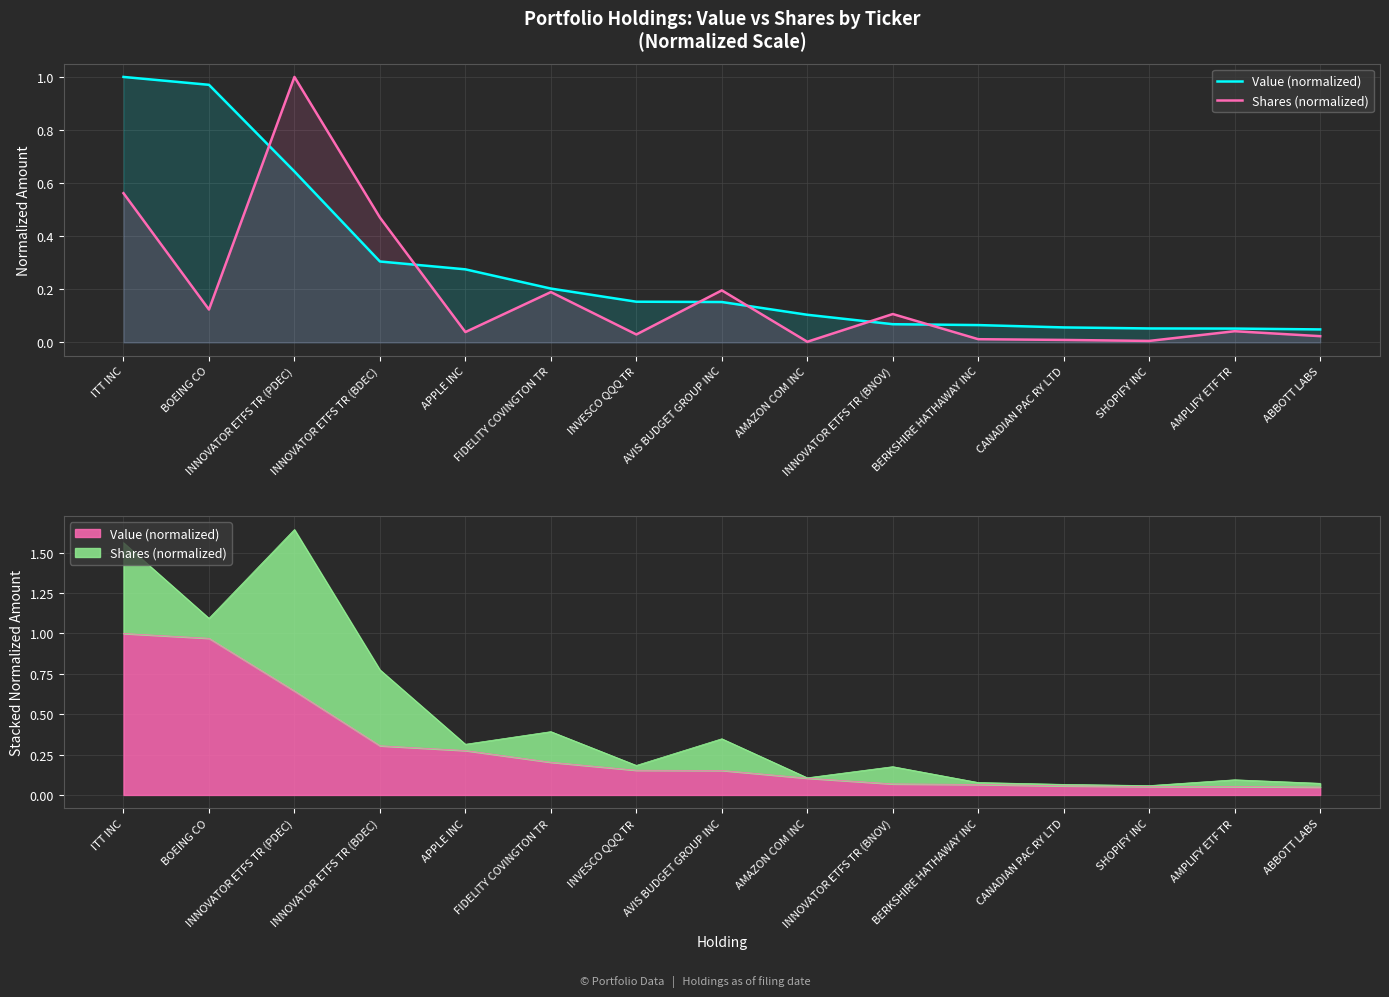

Reading left to right, extract all data points from this chart.

Value (normalized): ITT INC=1.0	BOEING CO=1.0	INNOVATOR ETFS TR (PDEC)=0.6	INNOVATOR ETFS TR (BDEC)=0.3	APPLE INC=0.3	FIDELITY COVINGTON TR=0.2	INVESCO QQQ TR=0.2	AVIS BUDGET GROUP INC=0.2	AMAZON COM INC=0.1	INNOVATOR ETFS TR (BNOV)=0.1	BERKSHIRE HATHAWAY INC=0.1	CANADIAN PAC RY LTD=0.1	SHOPIFY INC=0.1	AMPLIFY ETF TR=0.1	ABBOTT LABS=0.0
Shares (normalized): ITT INC=0.6	BOEING CO=0.1	INNOVATOR ETFS TR (PDEC)=1.0	INNOVATOR ETFS TR (BDEC)=0.5	APPLE INC=0.0	FIDELITY COVINGTON TR=0.2	INVESCO QQQ TR=0.0	AVIS BUDGET GROUP INC=0.2	AMAZON COM INC=0.0	INNOVATOR ETFS TR (BNOV)=0.1	BERKSHIRE HATHAWAY INC=0.0	CANADIAN PAC RY LTD=0.0	SHOPIFY INC=0.0	AMPLIFY ETF TR=0.0	ABBOTT LABS=0.0